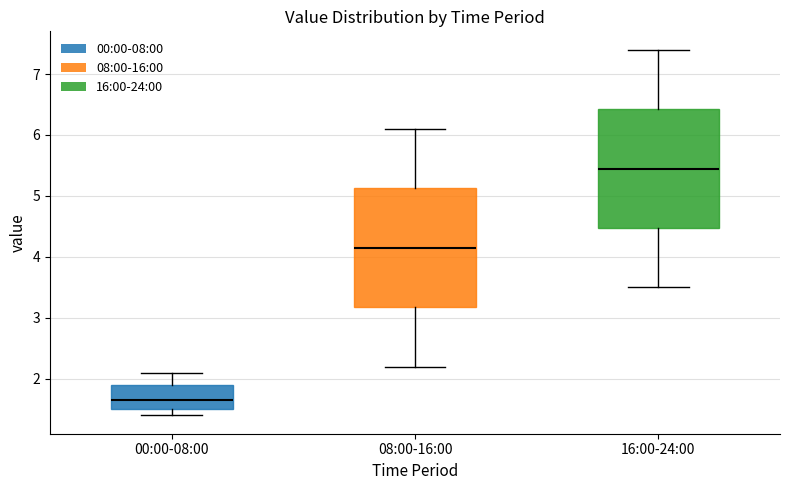

Reading left to right, read every box against the y-axis: the position of its median line, the range the box covers, and the ends of its whiskers. The values are not printed on the chart, so give them approximately, as read against the axis.

00:00-08:00: median 1.7, box 1.5 to 1.9, whiskers 1.4 to 2.1
08:00-16:00: median 4.2, box 3.2 to 5.1, whiskers 2.2 to 6.1
16:00-24:00: median 5.5, box 4.5 to 6.4, whiskers 3.5 to 7.4